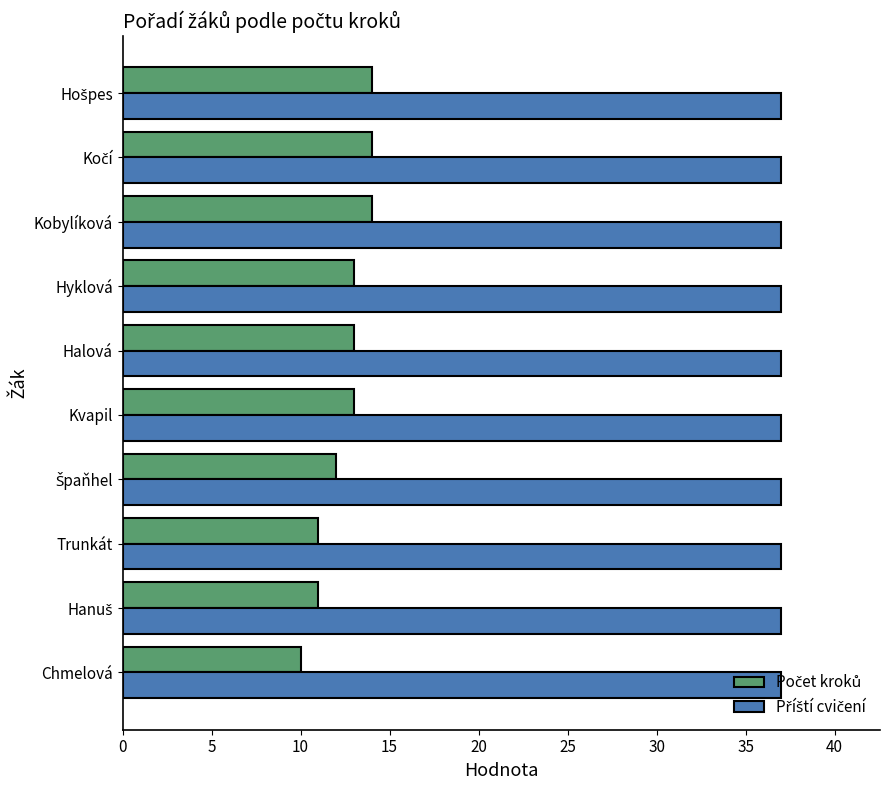

What is the spread (max minus min) of values at Kobylíková?

23